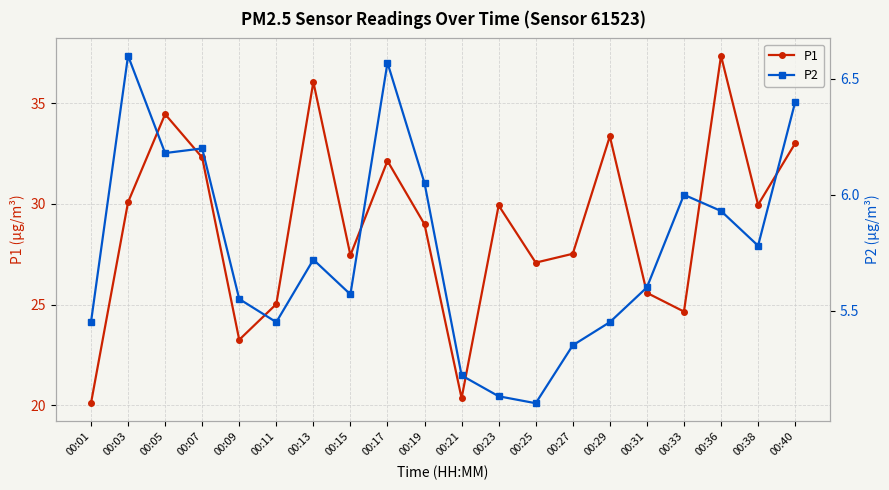

True or false: P1 and P2 intersect in this chart.

False